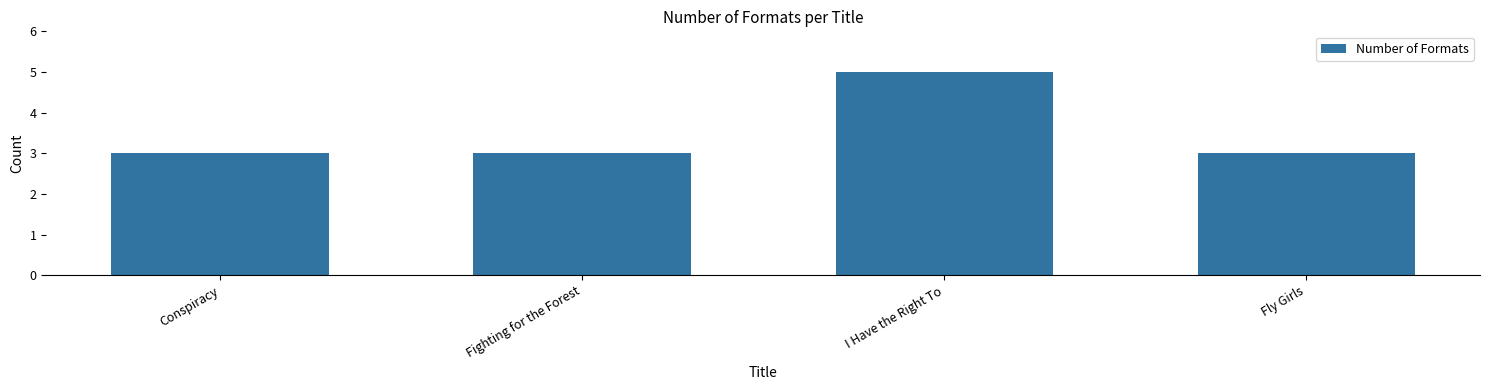

True or false: the data shows 3 at Fighting for the Forest.

True